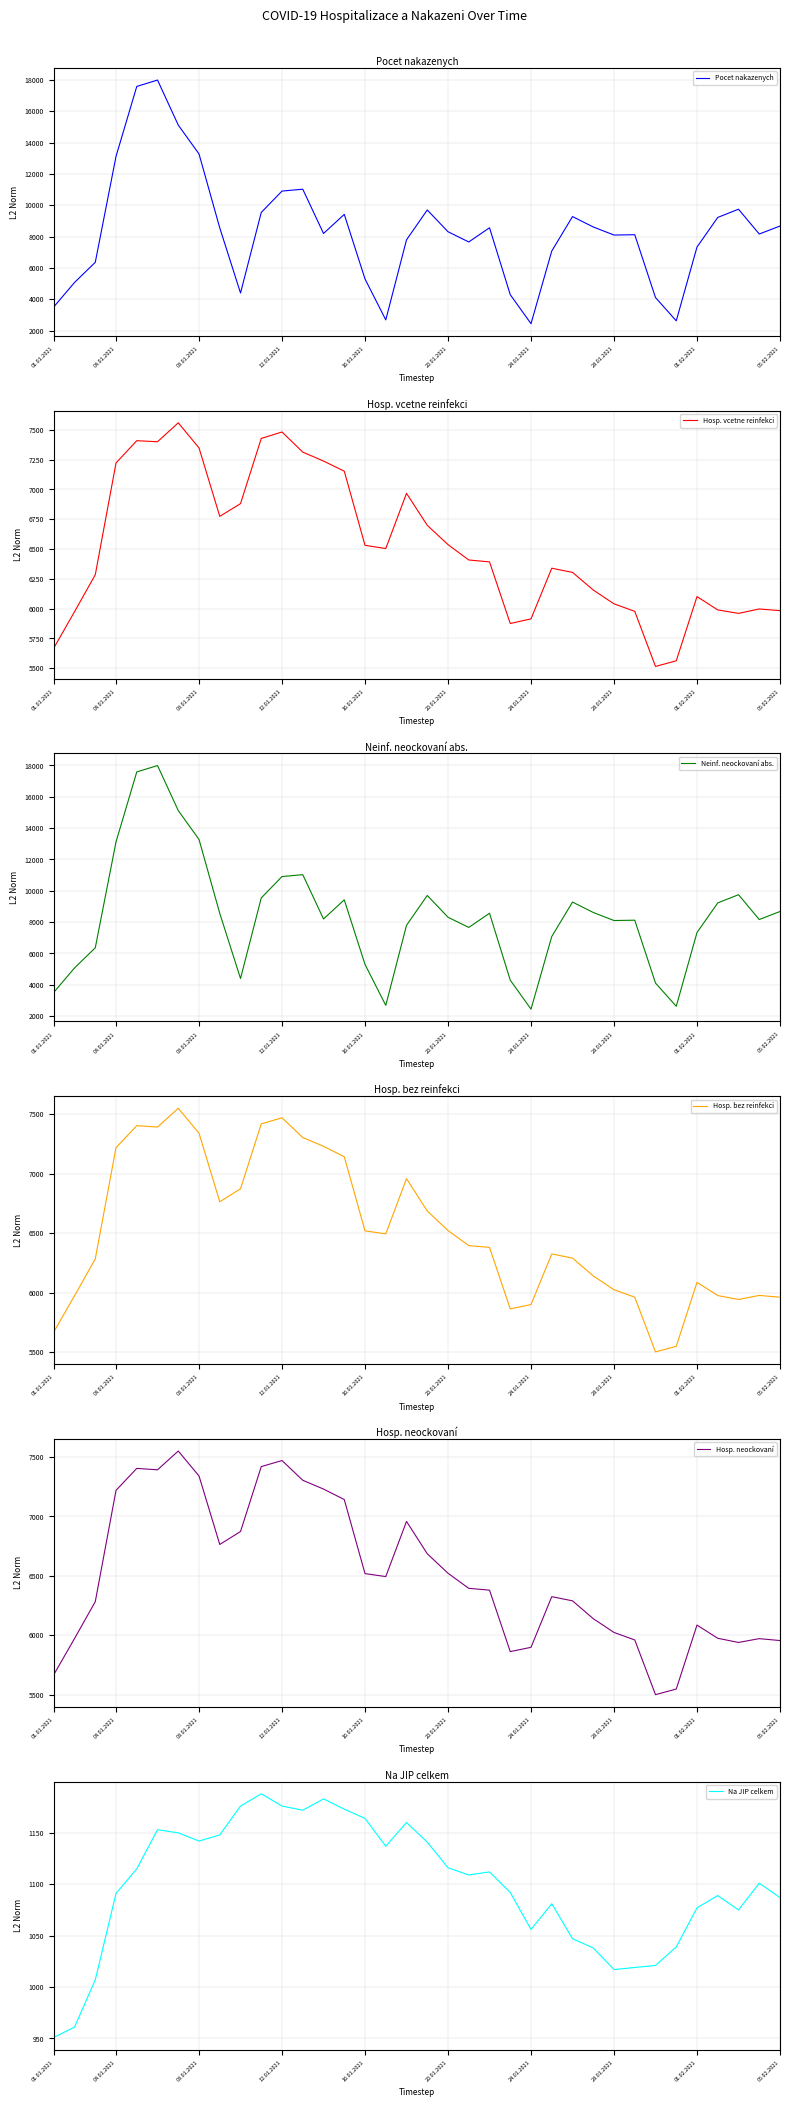

True or false: Hosp. vcetne reinfekci and Neinf. neockovaní abs. cross at least once.

True